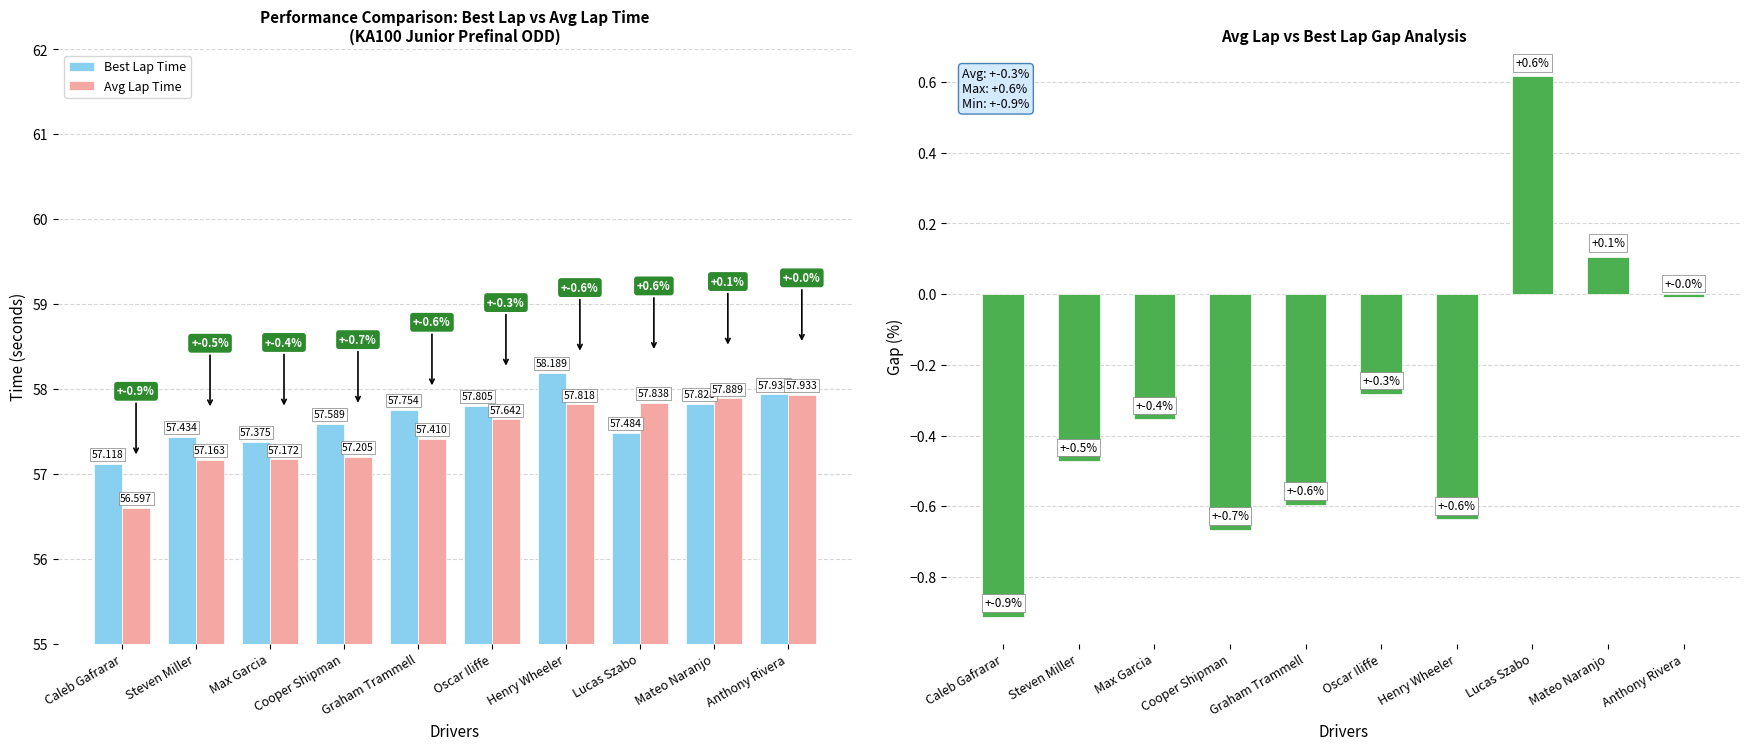

What is the label of the 6th bar from the right?

Graham Trammell